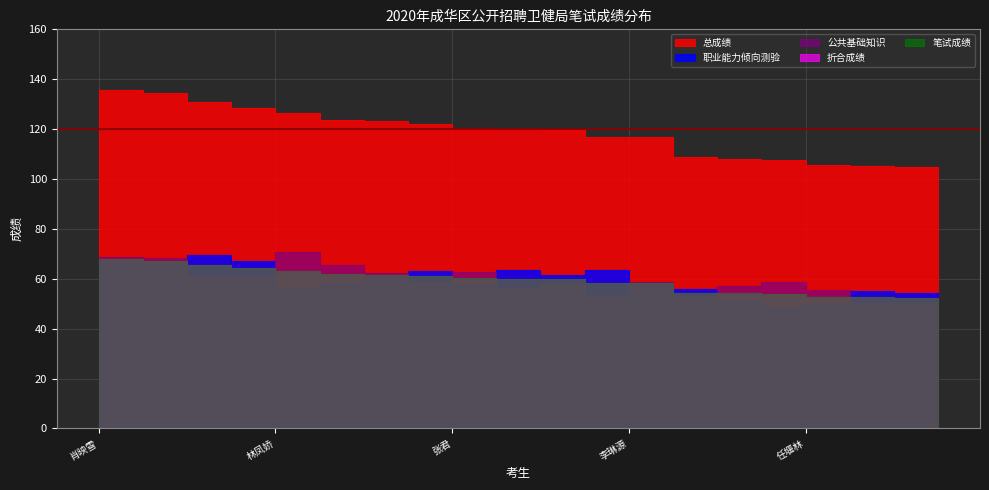

What is the value of the 职业能力倾向测验 point at the 14th from the left?

58.0